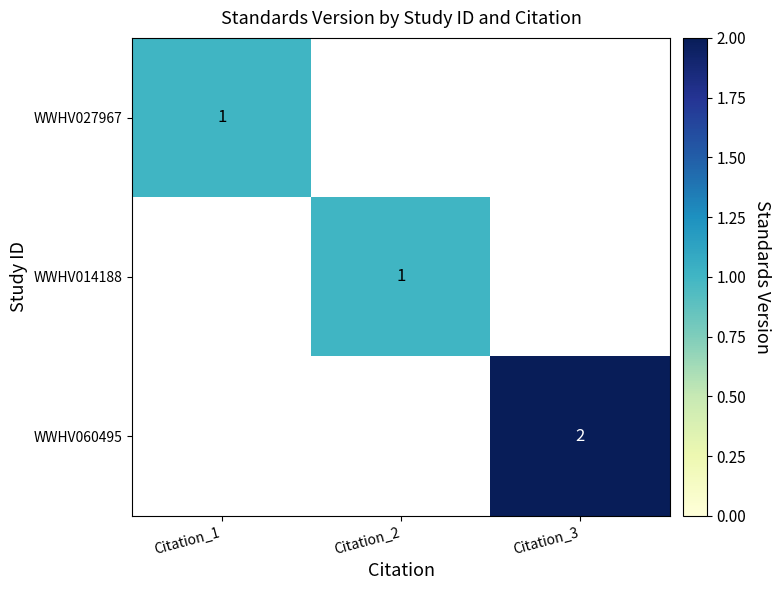

At which category does the chart reach its minimum across all series?

Citation_1